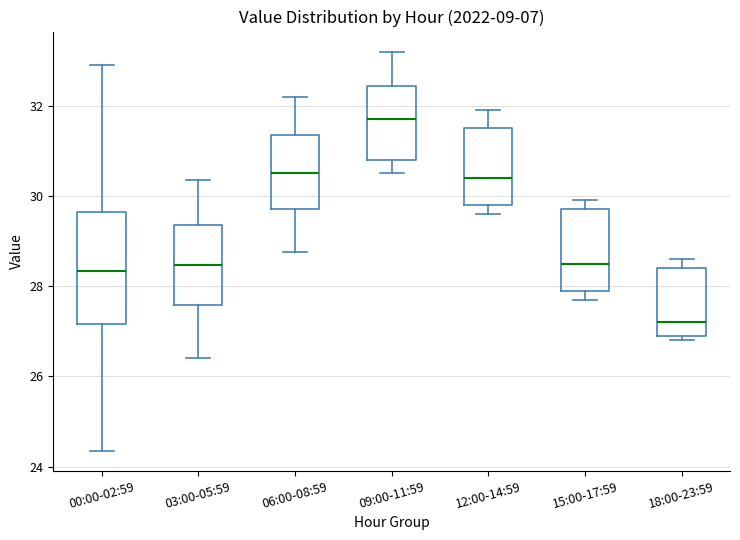

Which box's median line is the highest?

09:00-11:59